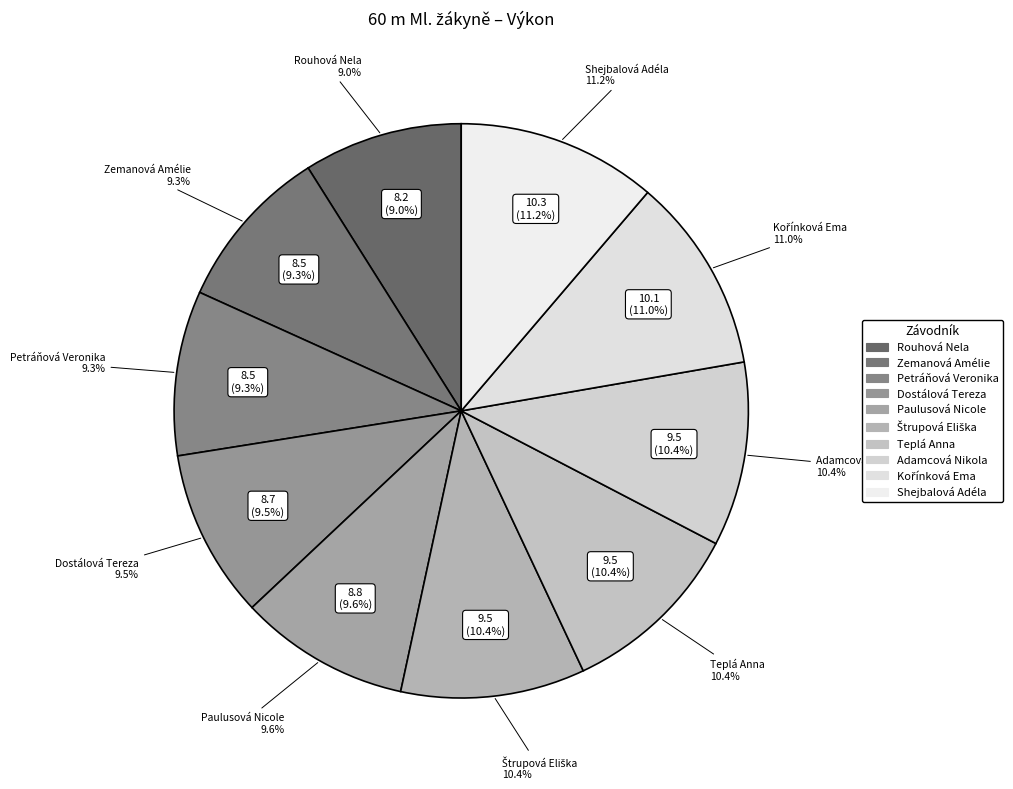

To the nearest percent, what is the difference between the Teplá Anna and Zemanová Amélie slice percentages?

1%